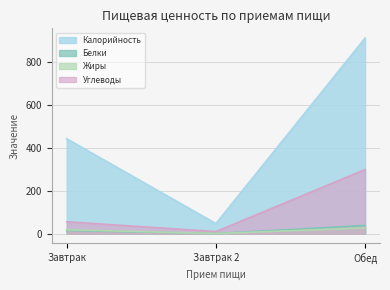

What is the sum of all Углеводы values?

364.9